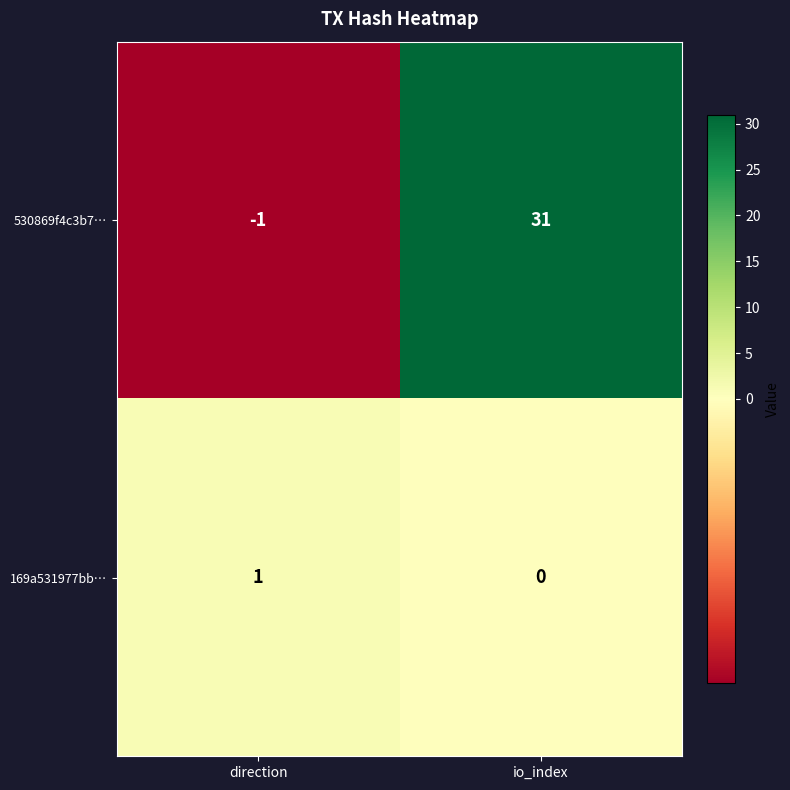

At which category is the sum across all series the highest?

io_index